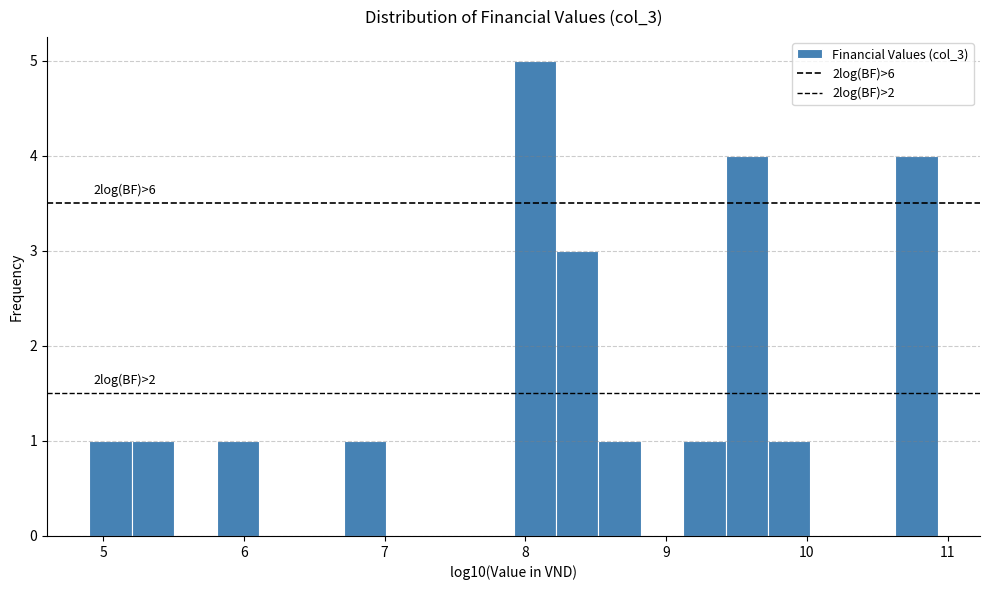

Read against the x-axis, roughly where is the centre of the tallest bar?

8.1